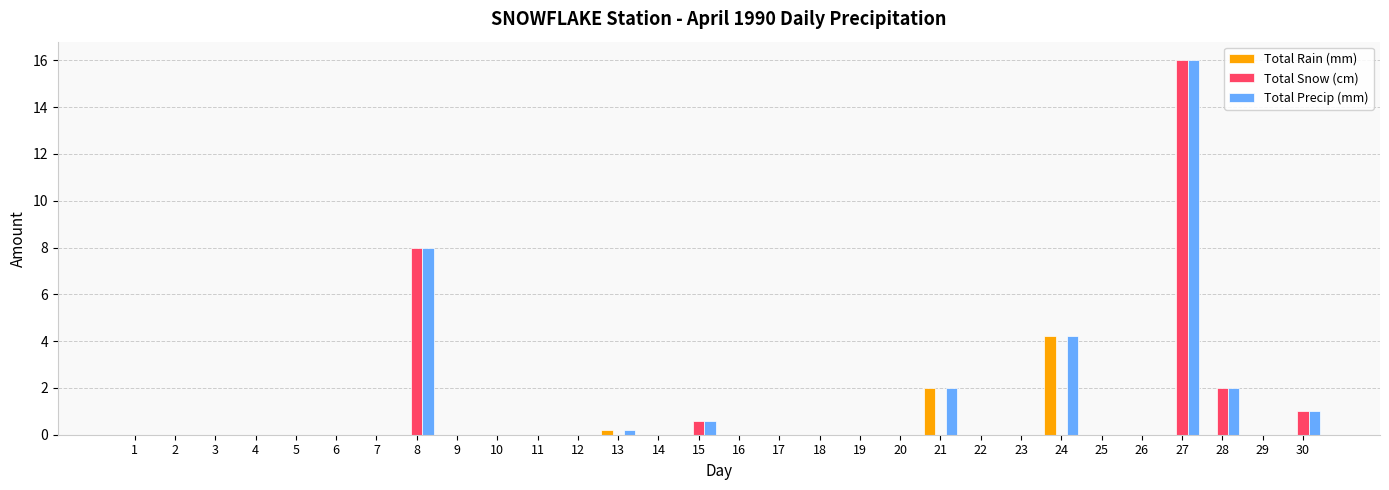

What are all the series names shown in the legend?

Total Rain (mm), Total Snow (cm), Total Precip (mm)